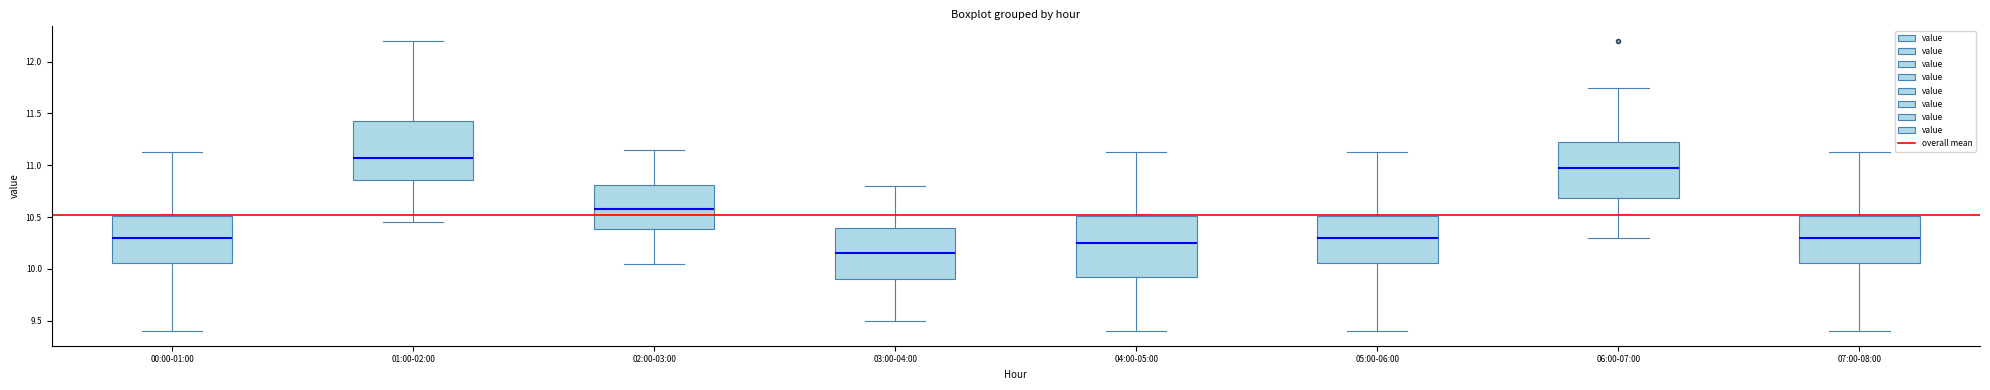

Which box's median line is the lowest?

03:00-04:00